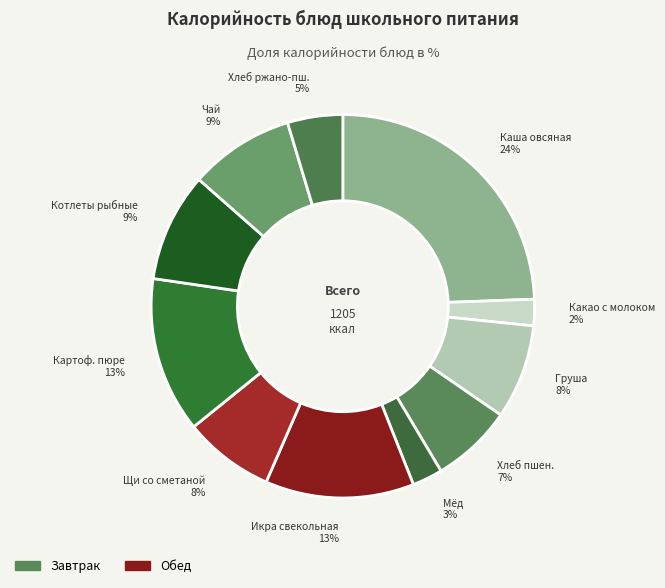

How many slices are in this pie chart?

11